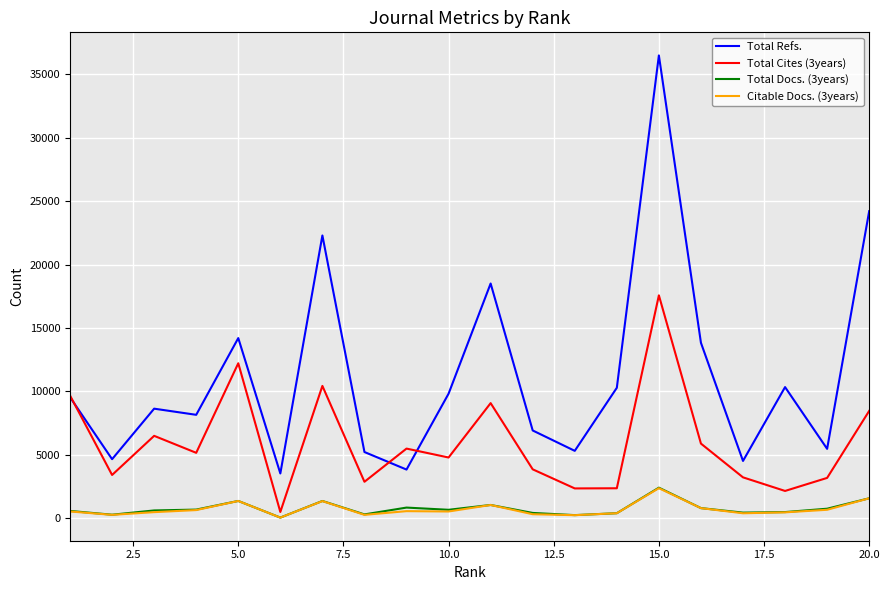

Which series has the largest range (max minus min)?

Total Refs.